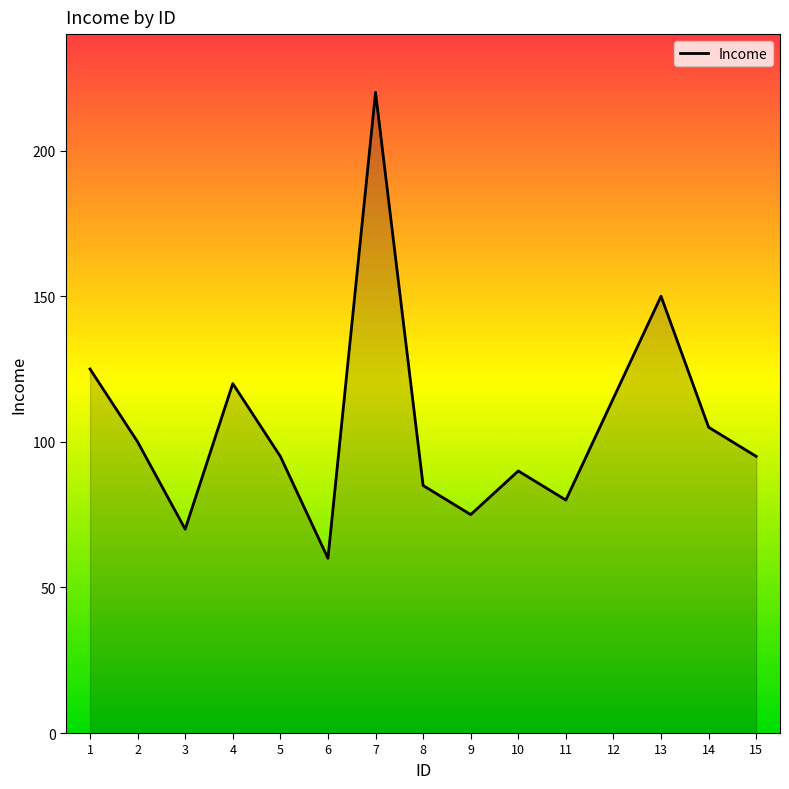

How many series are shown in this chart?

1